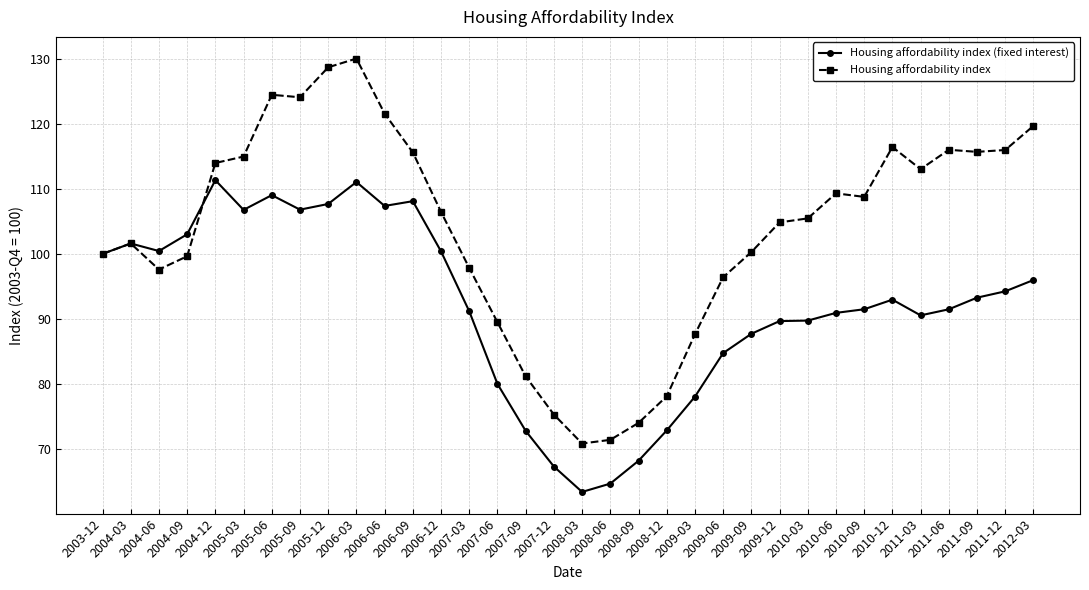

The Housing affordability index (fixed interest) series shows 138.5 at 2011-03. True or false?

False